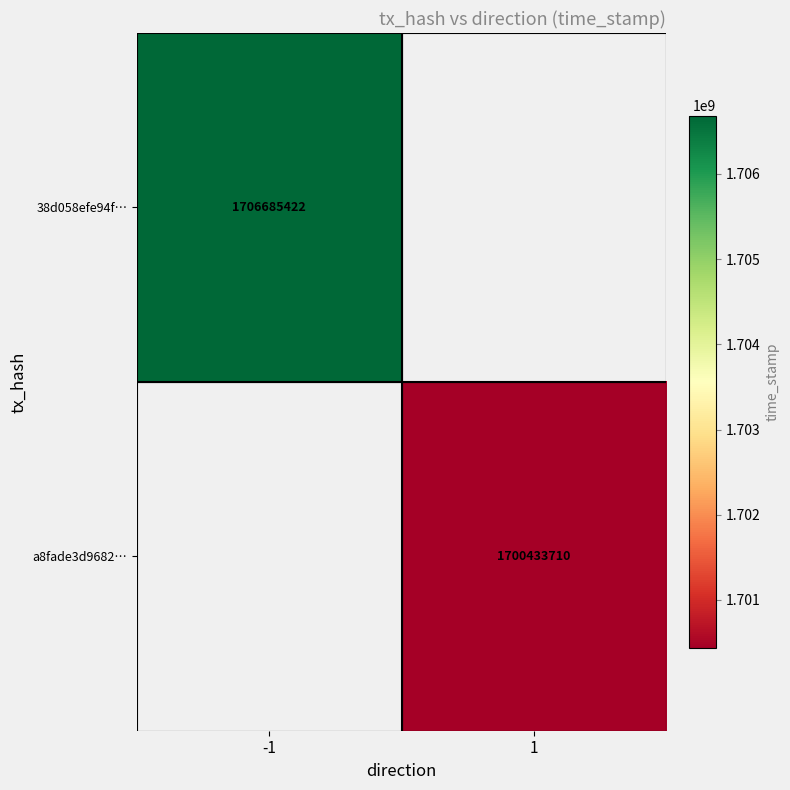

Is it true that 38d058efe94f… equals 2754630305 at -1?

False